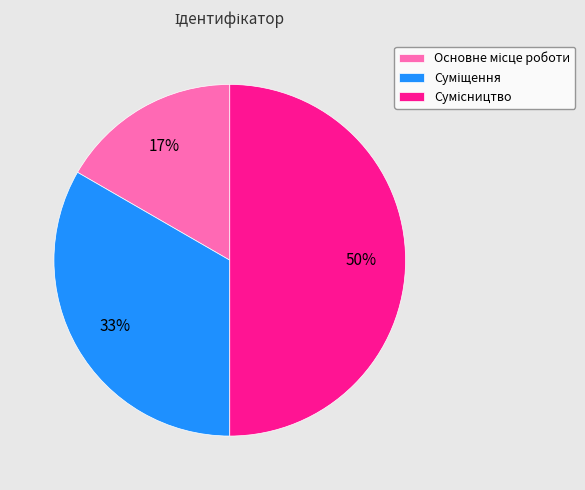

To the nearest percent, what is the average slice percentage?

33%